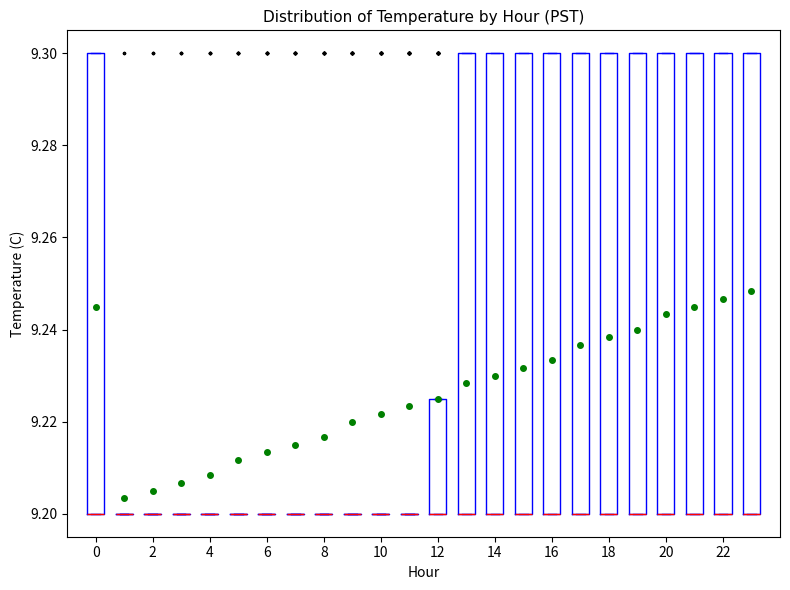

What is the value of the Min Temperature bar at the 10th from the left?

9.2